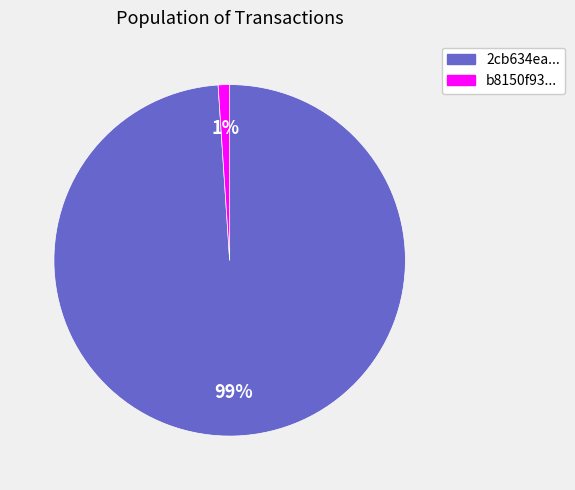

To the nearest percent, what is the average slice percentage?

50%